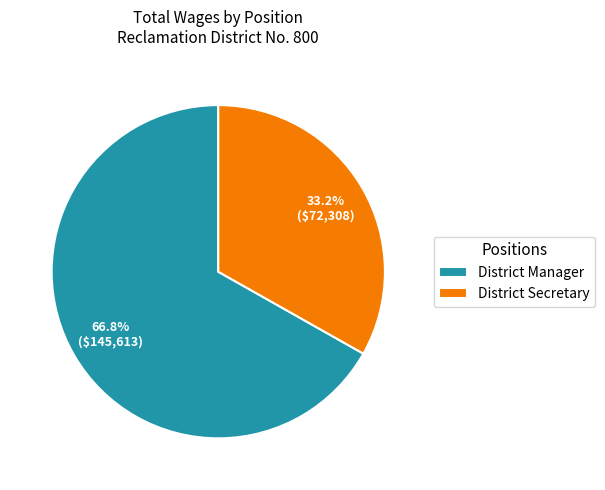

Is the sum of District Secretary and District Manager greater than half?

Yes